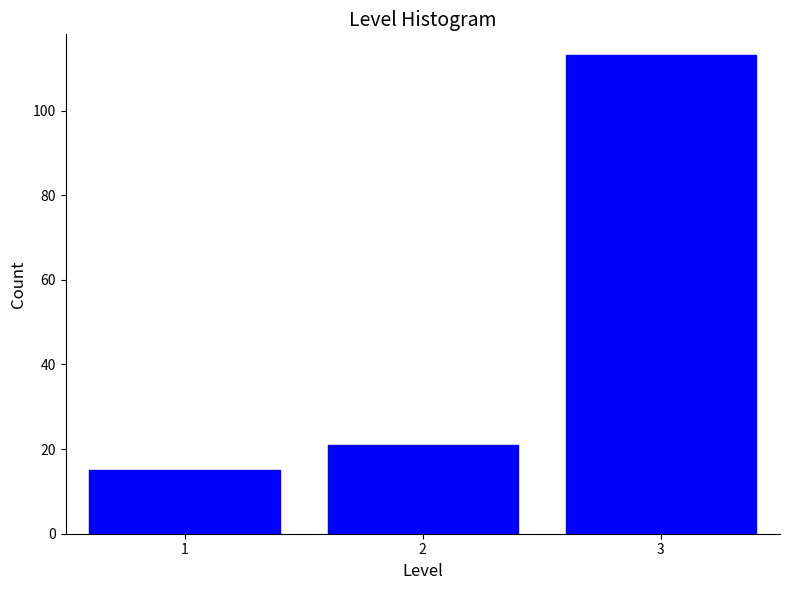

Reading left to right, transcribe all the data shown in this chart.

1=15	2=21	3=113